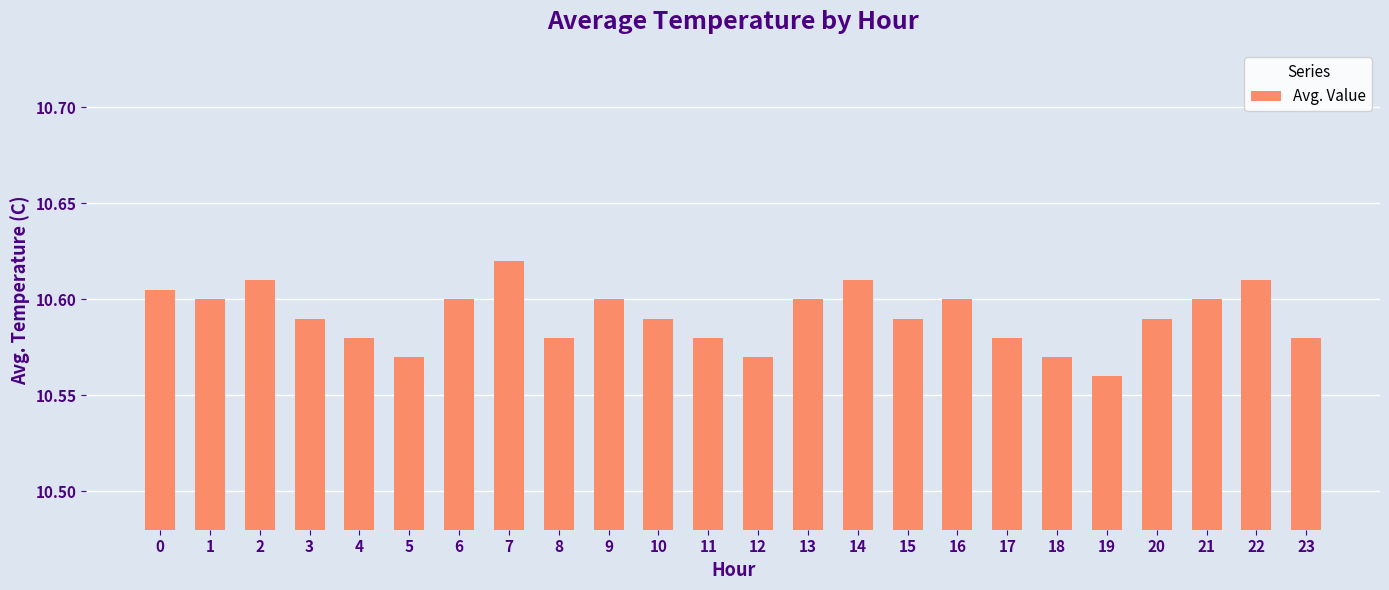

The chart shows a value of 4.9 at 12. True or false?

False